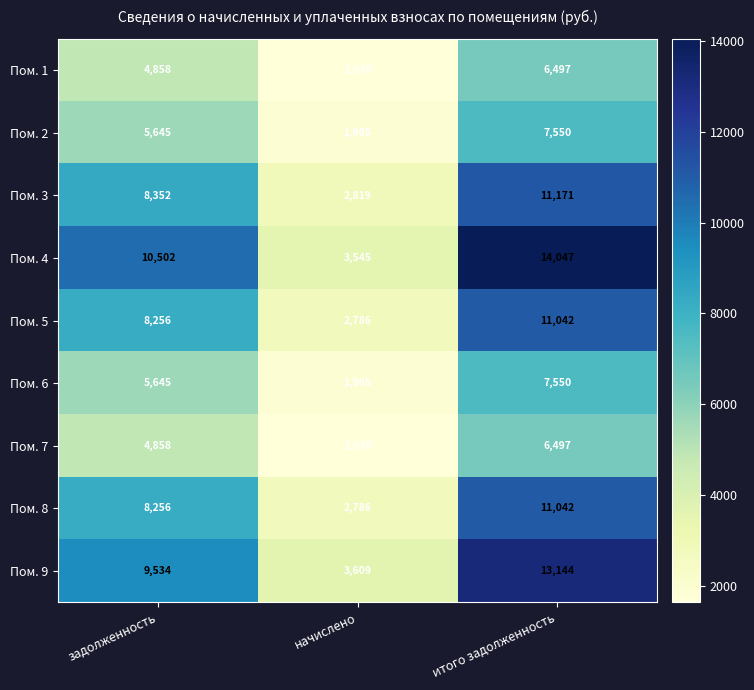

The Пом. 9 series shows 8187 at итого задолженность. True or false?

False